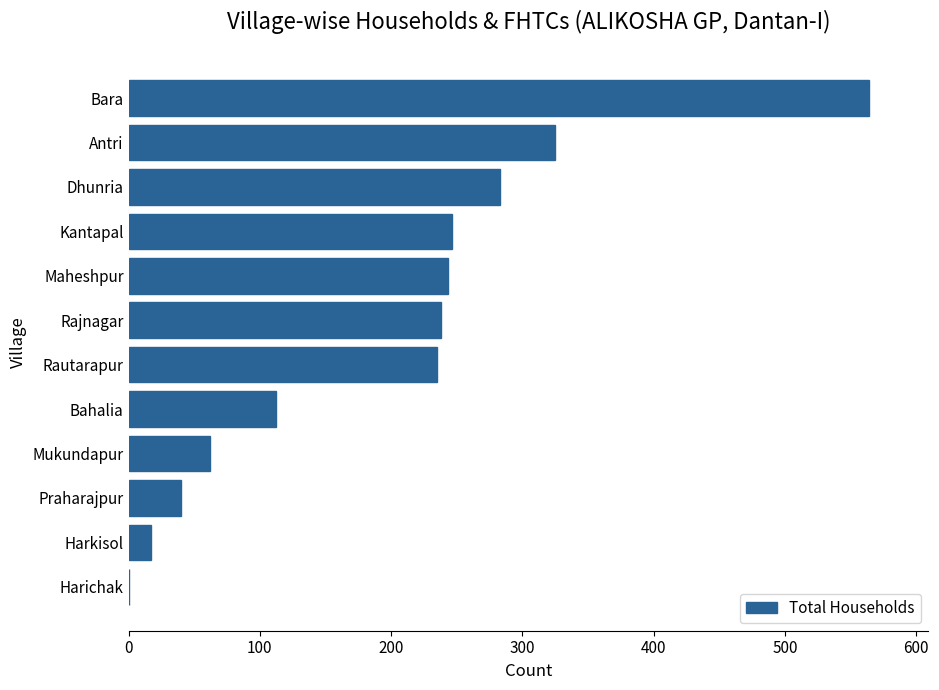

What is the sum of the values at Rautarapur and Bara?

799